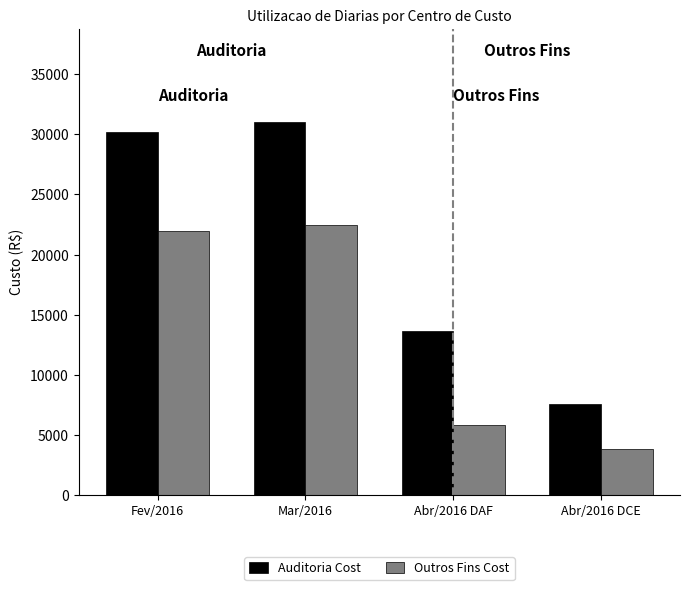

Reading left to right, what are all the values shown in this chart?

Auditoria Cost: 30202.2	31028.4	13630.0	7527.6
Outros Fins Cost: 21928.4	22434.2	5827.0	3855.6